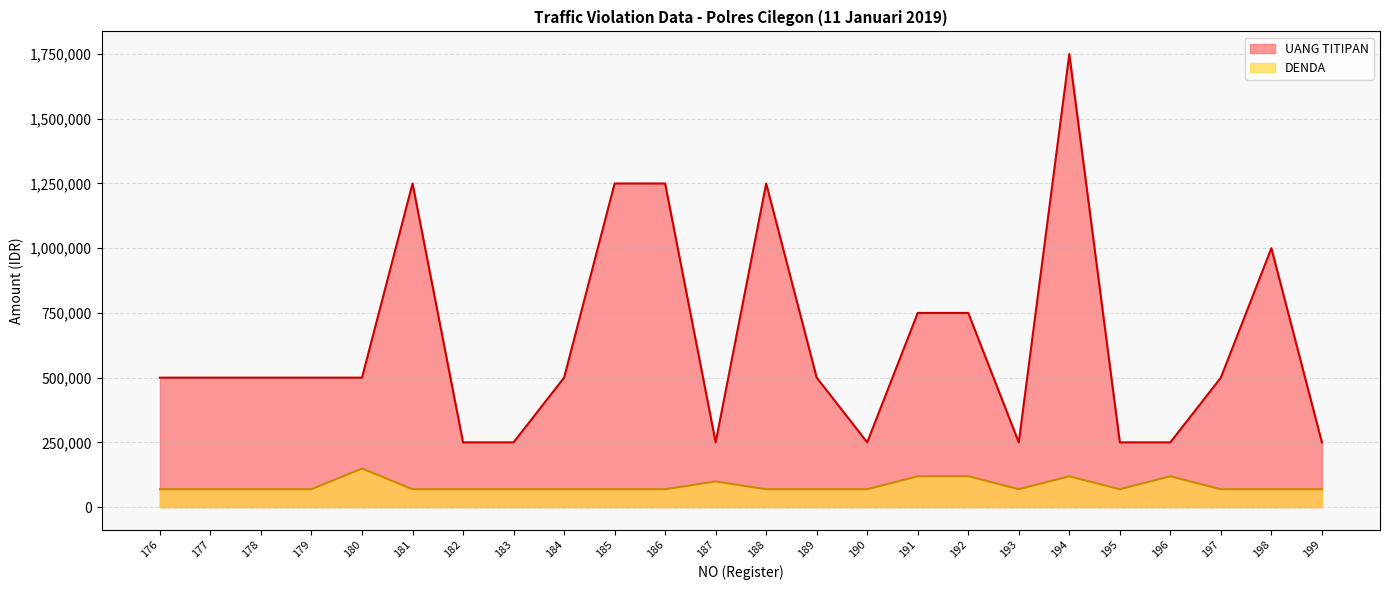

What is the spread (max minus min) of values at 186?

1181000